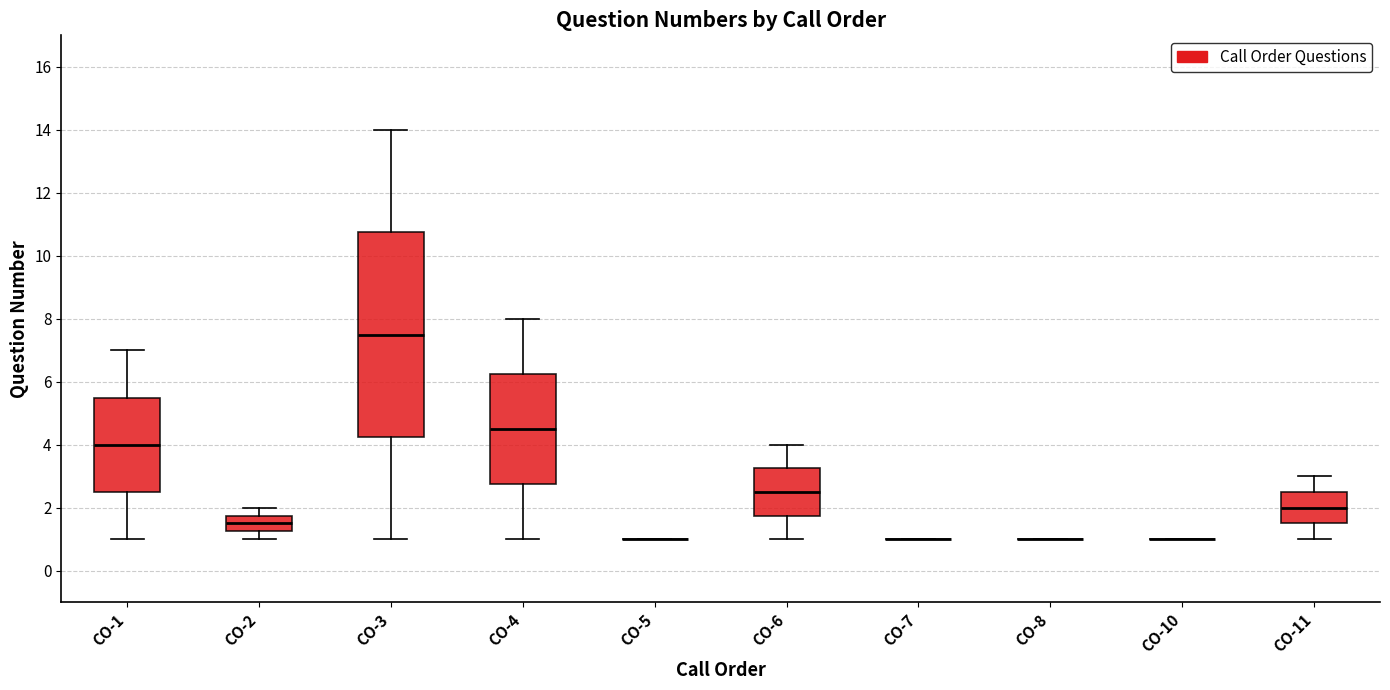

Where does the median line of the box for CO-4 sit on the y-axis? The values are not printed on the chart, so give them approximately, as read against the axis.

4.6